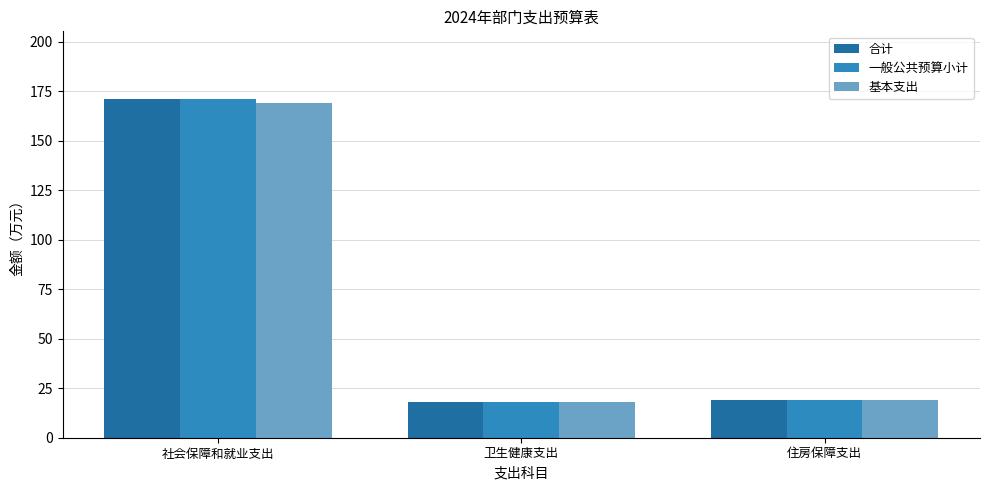

Read the 基本支出 value at 社会保障和就业支出.

169.1